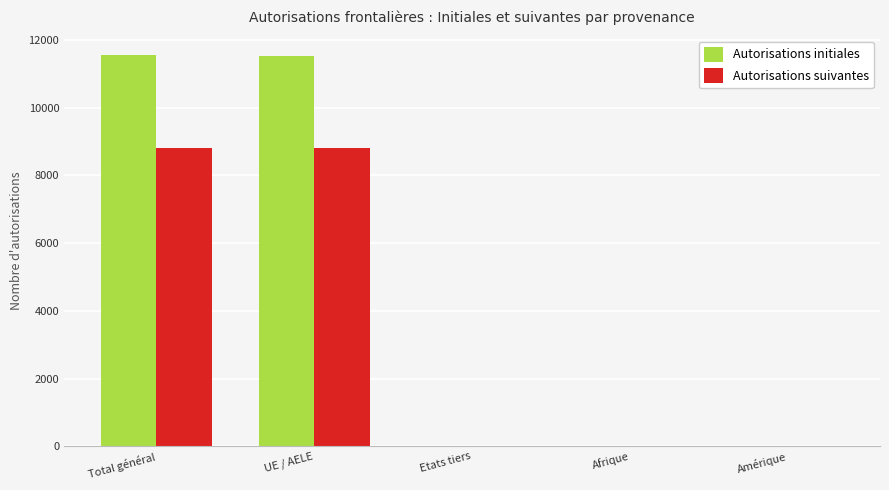

Read the Autorisations suivantes value at Total général.

8821